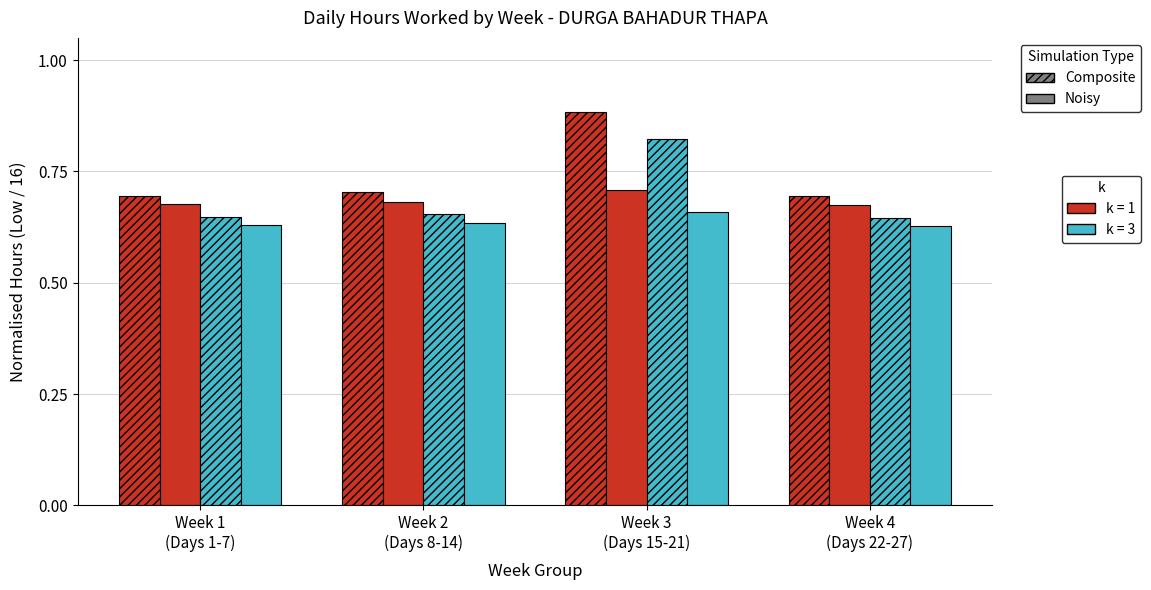

The Noisy, k=1 series shows 1.1 at Week 4
(Days 22-27). True or false?

False